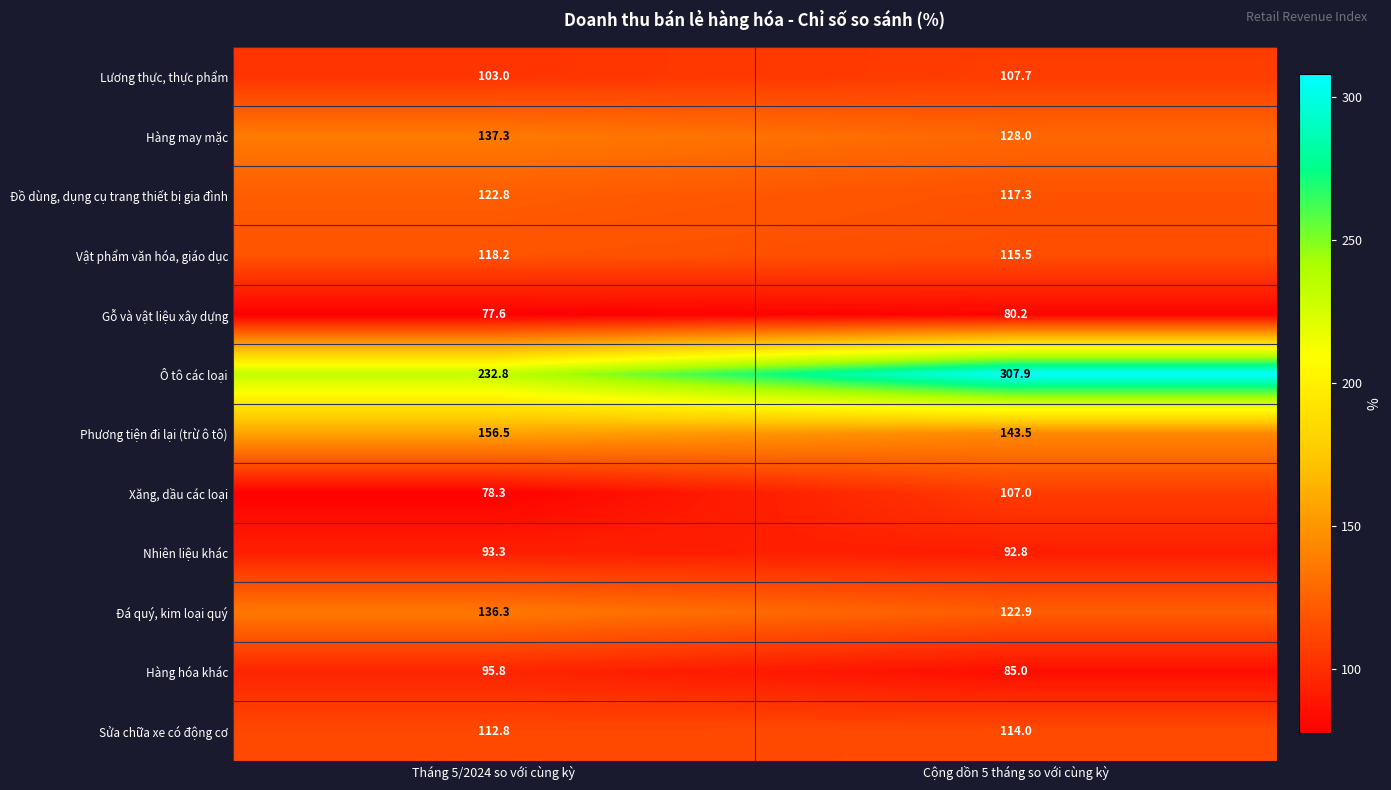

What is the sum of the Xăng, dầu các loại values at Cộng dồn 5 tháng so với cùng kỳ and Tháng 5/2024 so với cùng kỳ?

185.3